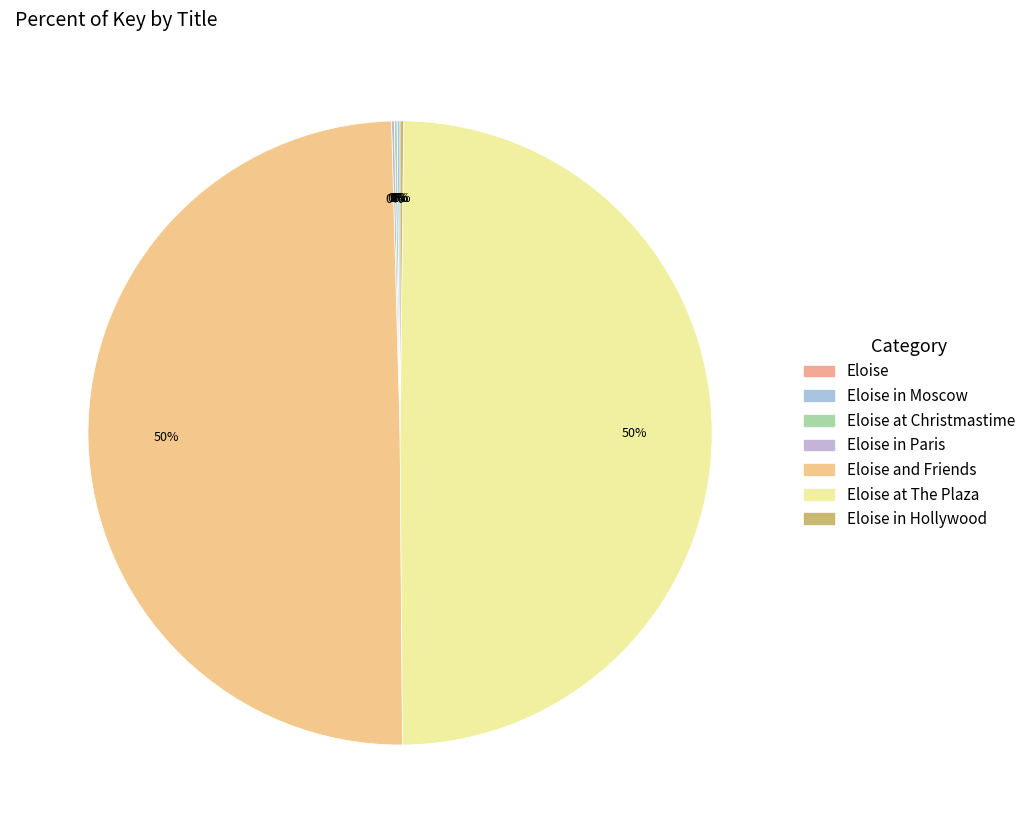

To the nearest percent, what is the average slice percentage?

14%